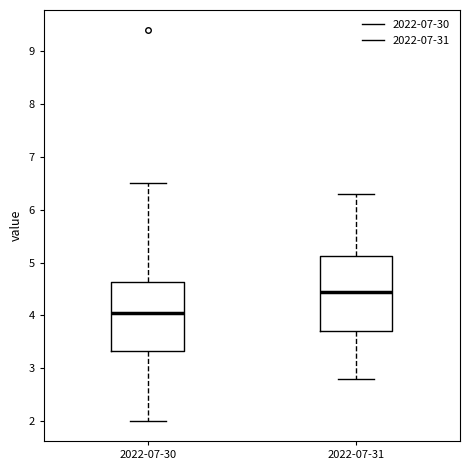

Which box has the highest median line?

2022-07-31